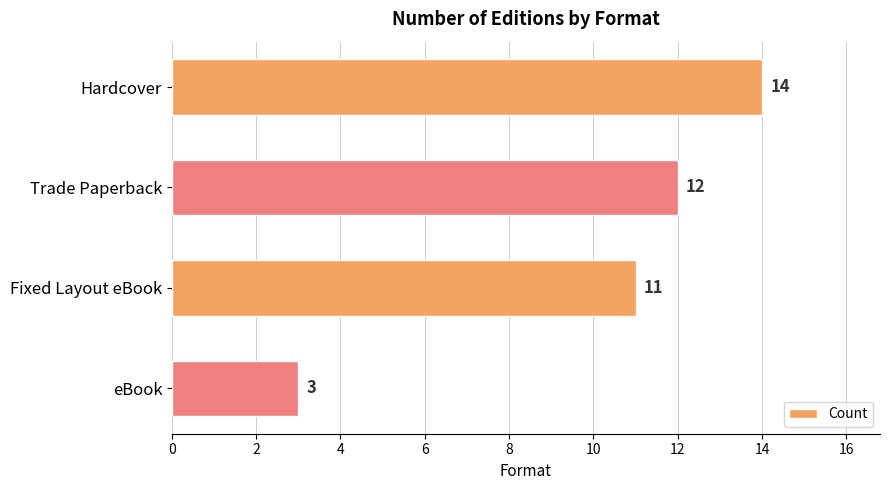

The chart shows a value of 5 at eBook. True or false?

False